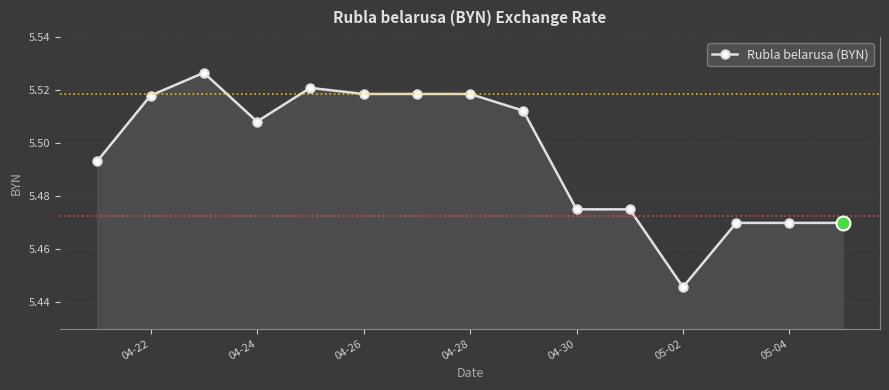

How many lines are shown in the chart?

1